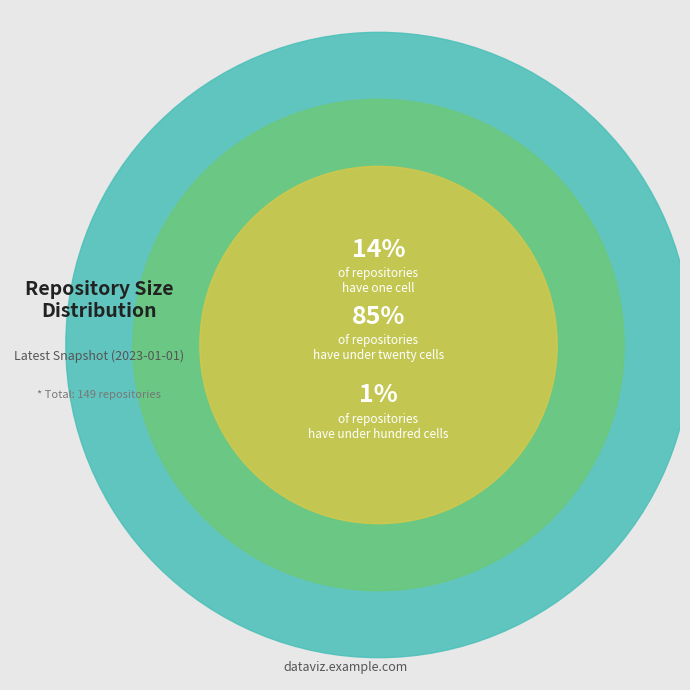

What percentage is the under_twenty_cells slice, to the nearest percent?

85%